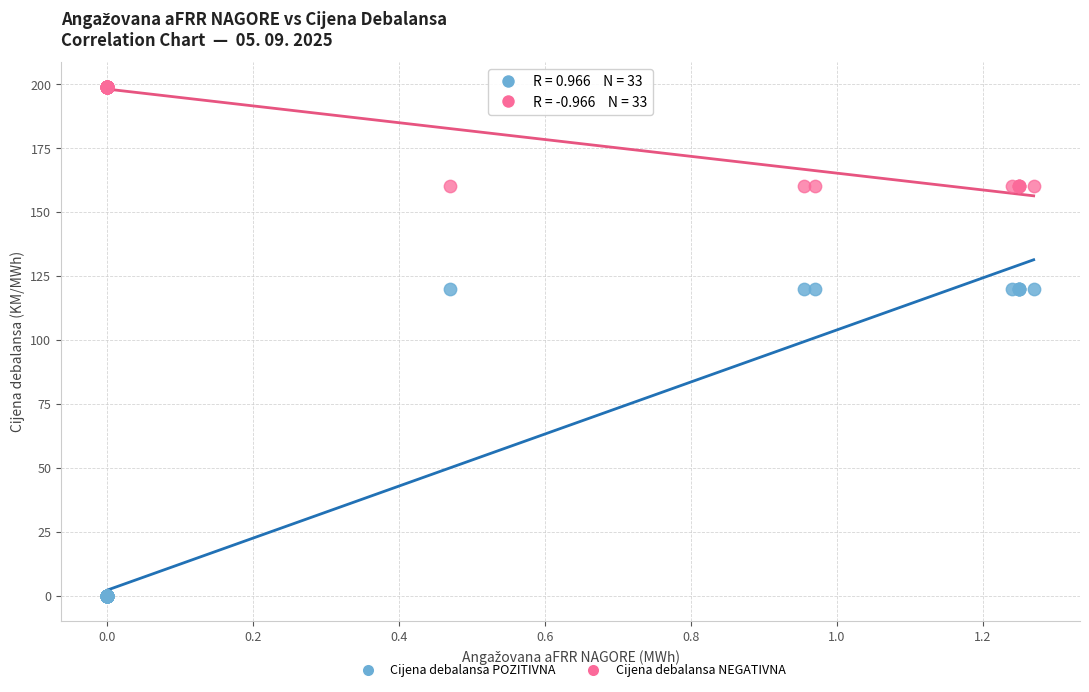

Which series has the widest spread of Y values?

Cijena debalansa POZITIVNA